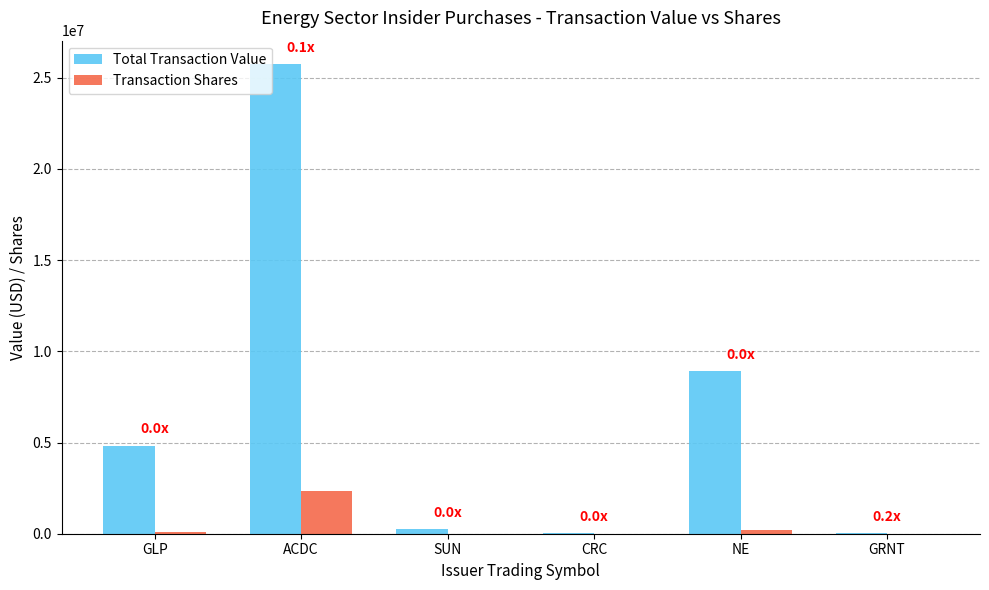

The value of Total Transaction Value at GRNT is 28815. True or false?

True